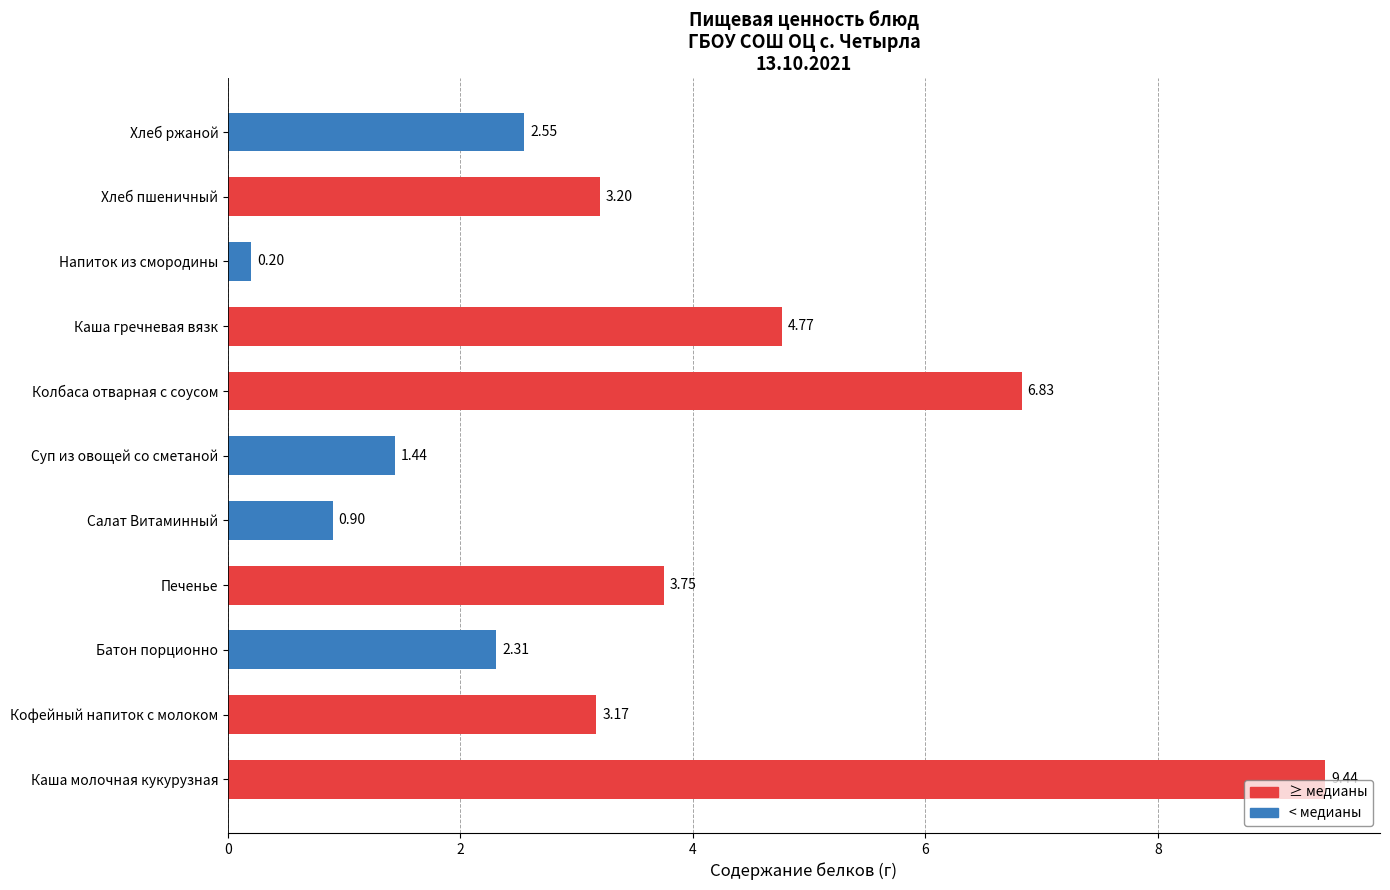

What is the maximum value shown in the chart?

9.4